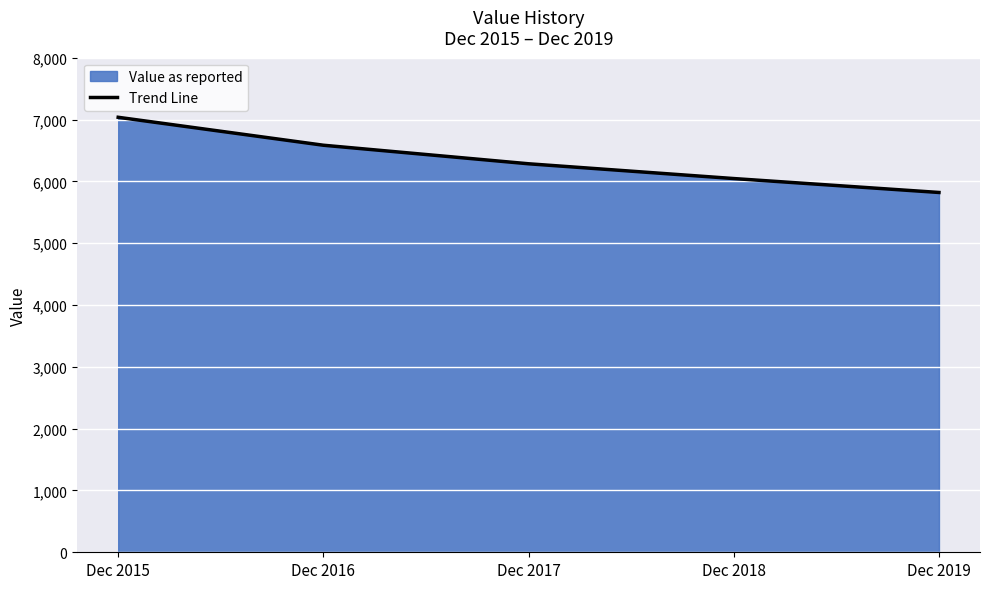

What is the difference between the values at Dec 2015 and Dec 2017?

752